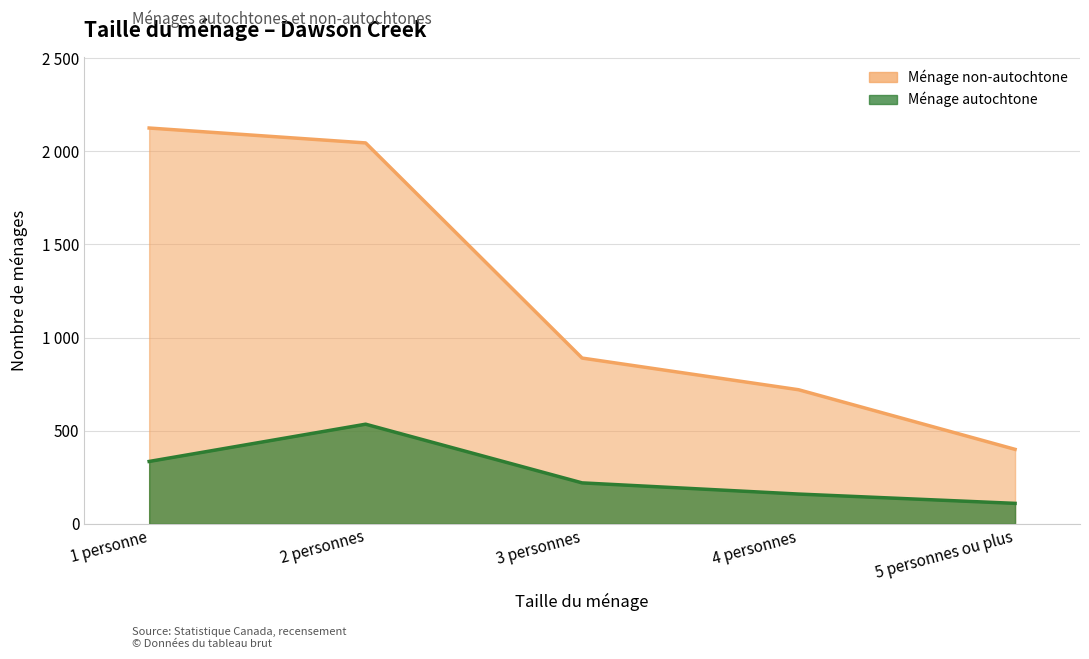

How many data points in Ménage_autochtone are less than 220?

2